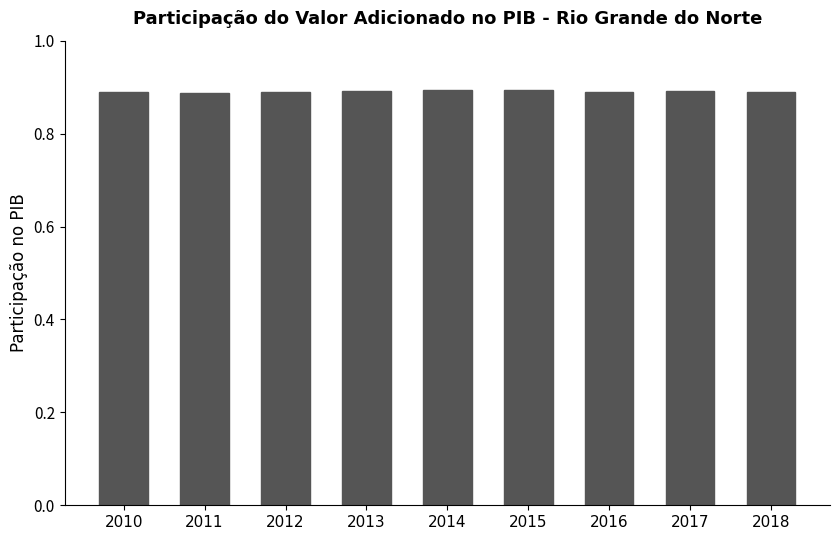

Is it true that the value at 2011 is 0.9?

True